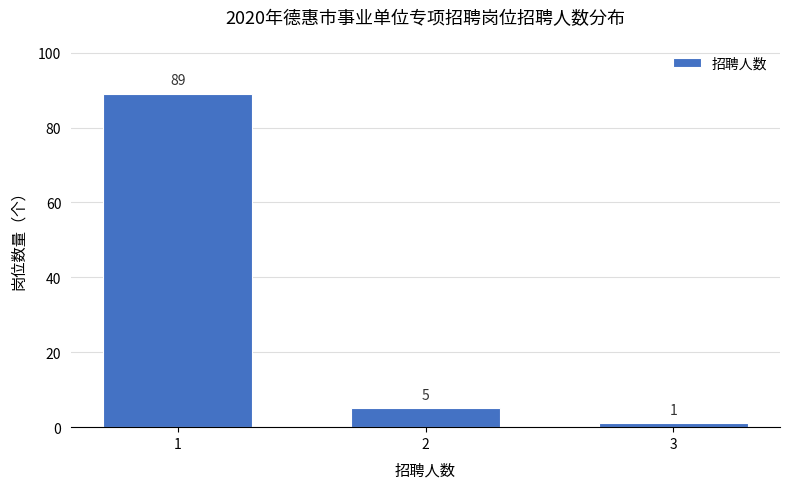

Reading right to left, transcribe all the data shown in this chart.

1	5	89